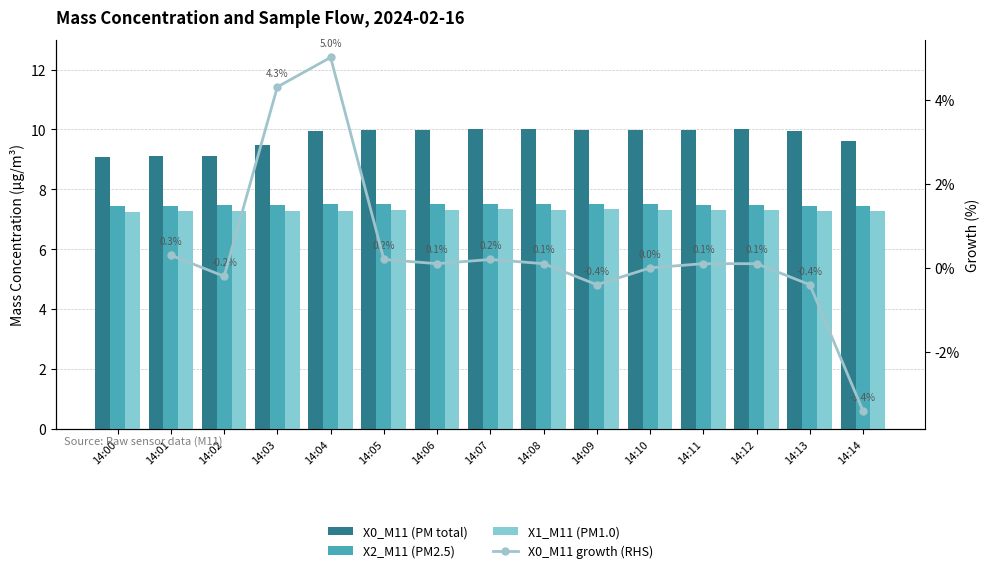

How many X1_M11 values are between 7 and 8?

15